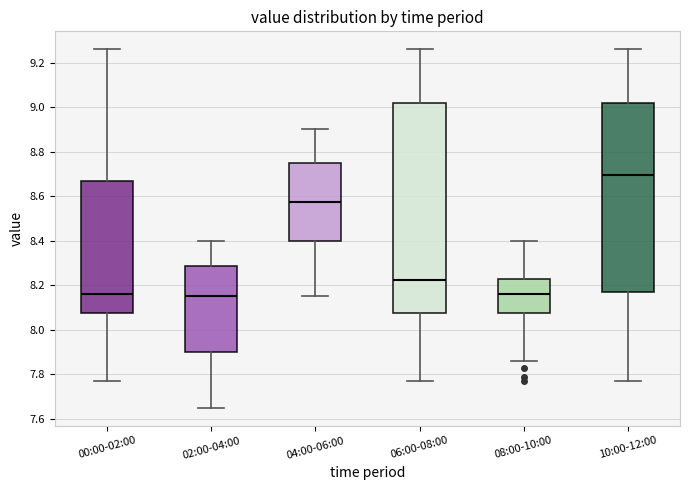

Where does the upper whisker of the box for 08:00-10:00 end on the y-axis? The values are not printed on the chart, so give them approximately, as read against the axis.

8.40